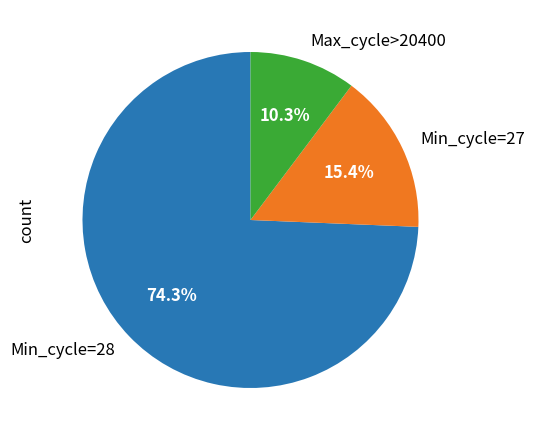

Is there a majority slice in this chart?

Yes